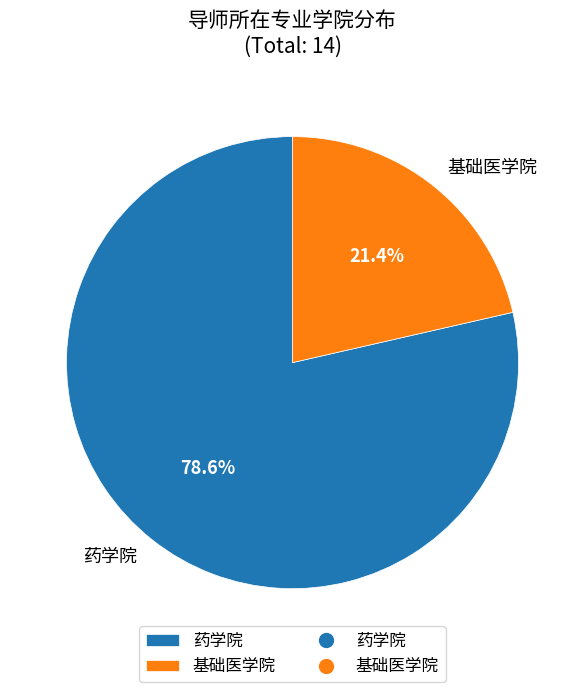

Which has a higher value, 药学院 or 基础医学院?

药学院